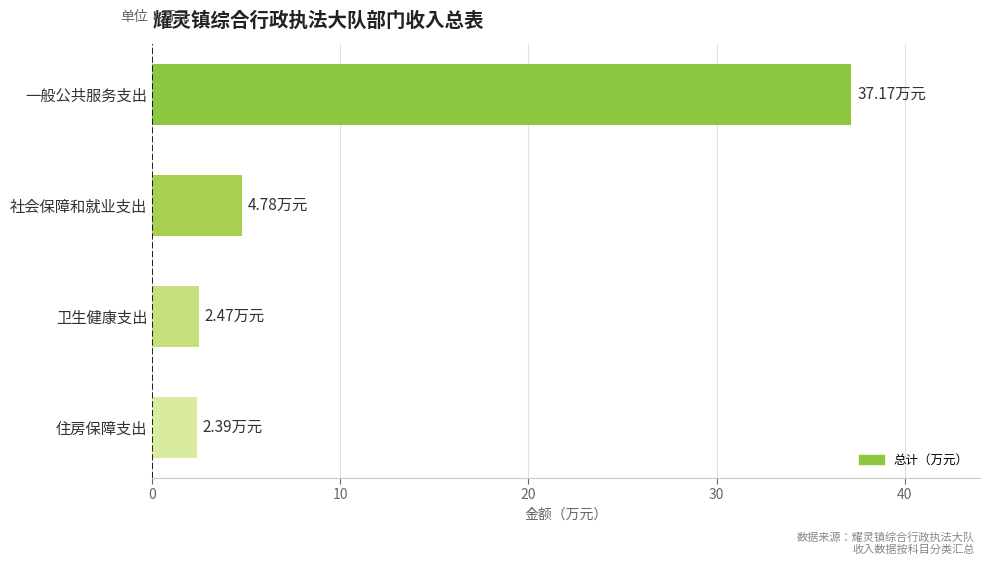

Approximately how many times larger is the value at 一般公共服务支出 compared to 卫生健康支出?

15.0